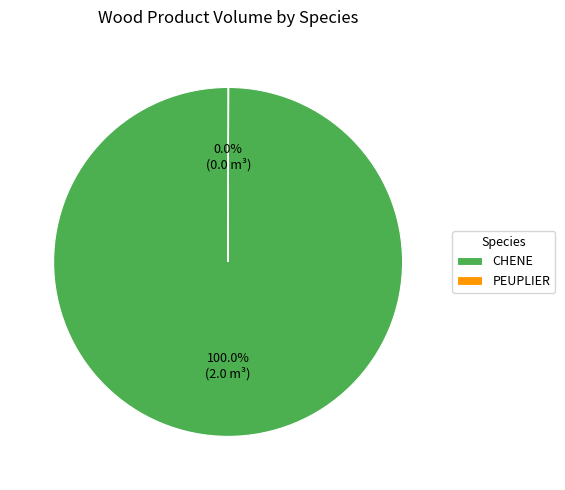

To the nearest percent, what percentage of the pie is CHENE?

100%